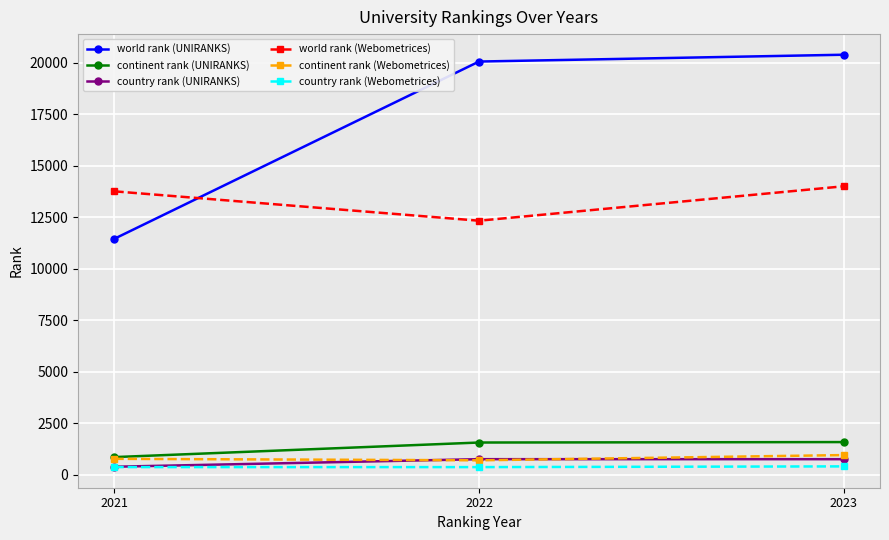

How many distinct data groups are displayed?

6